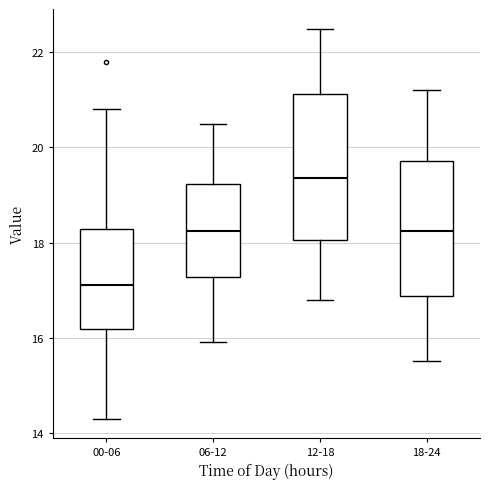

Reading left to right, read every box against the y-axis: the position of its median line, the range the box covers, and the ends of its whiskers. The values are not printed on the chart, so give them approximately, as read against the axis.

00-06: median 17.2, box 16.2 to 18.2, whiskers 14.4 to 20.8
06-12: median 18.2, box 17.2 to 19.2, whiskers 16.0 to 20.6
12-18: median 19.4, box 18.0 to 21.2, whiskers 16.8 to 22.6
18-24: median 18.2, box 16.8 to 19.8, whiskers 15.6 to 21.2